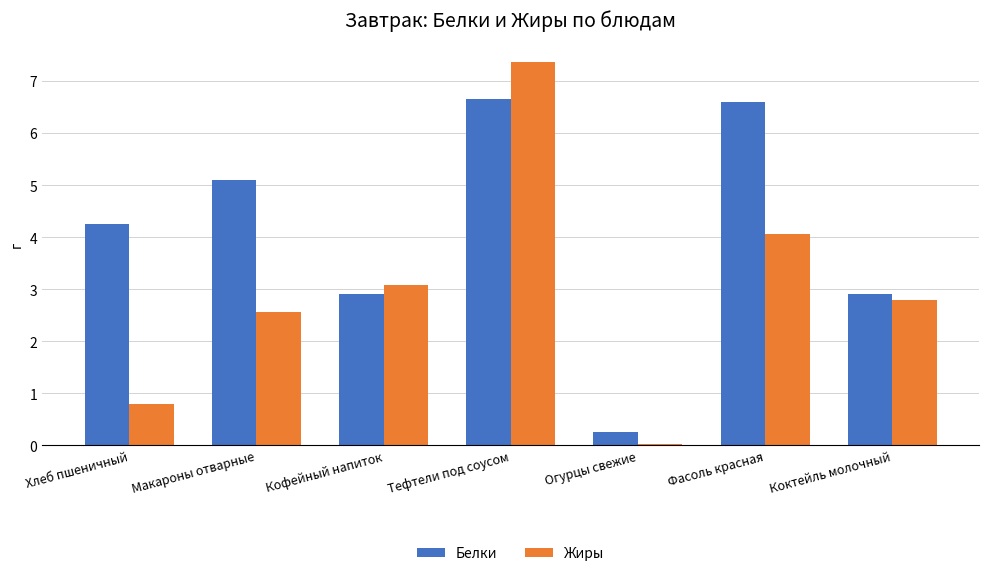

How many data points in Жиры are above 2?

5